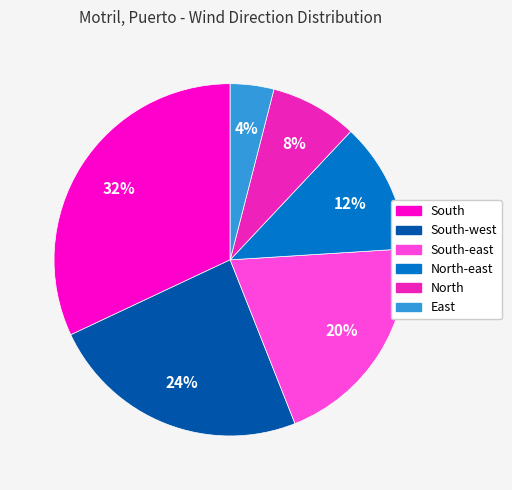

Is there any slice that represents more than half of the pie?

No